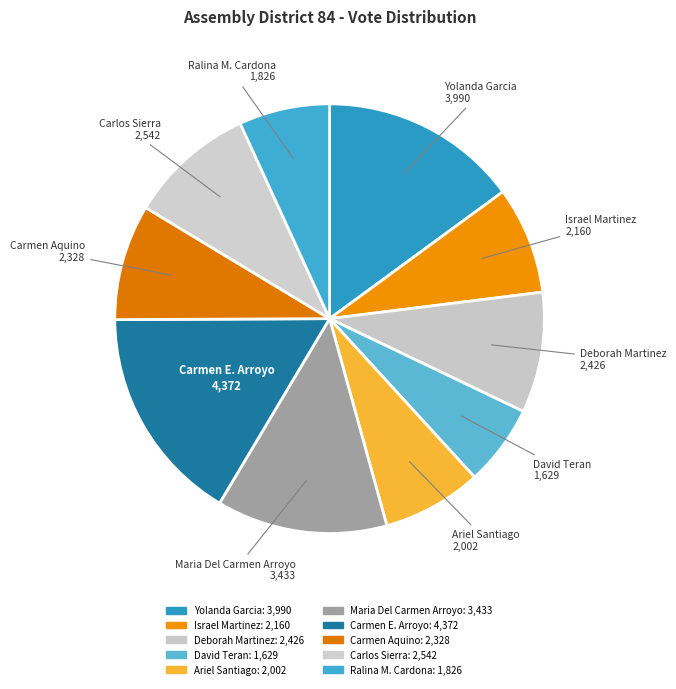

To the nearest percent, what is the difference between the largest and smallest slice percentages?

10%